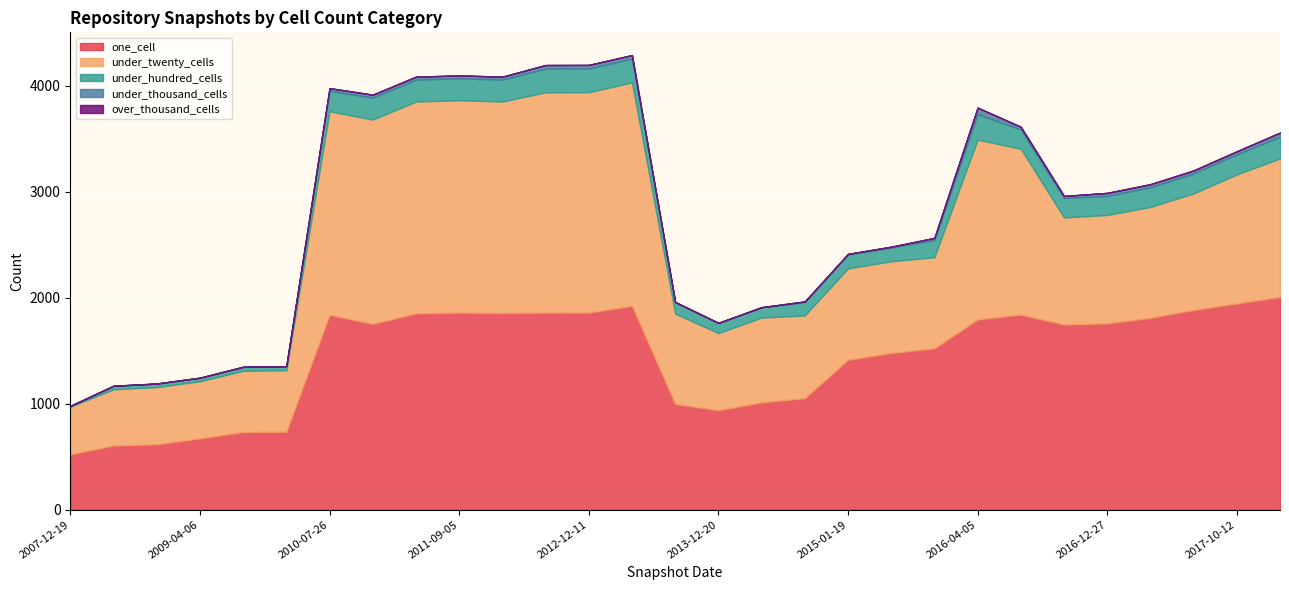

What are all the series names shown in the legend?

one_cell, under_twenty_cells, under_hundred_cells, under_thousand_cells, over_thousand_cells